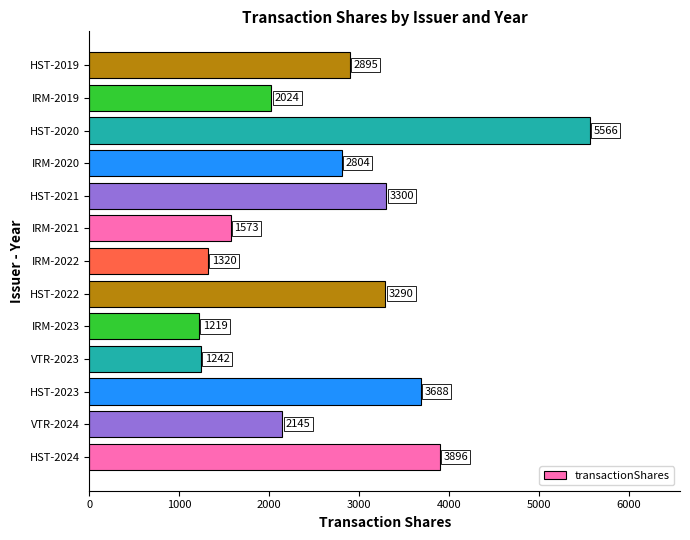

What is the smallest value displayed?

1219